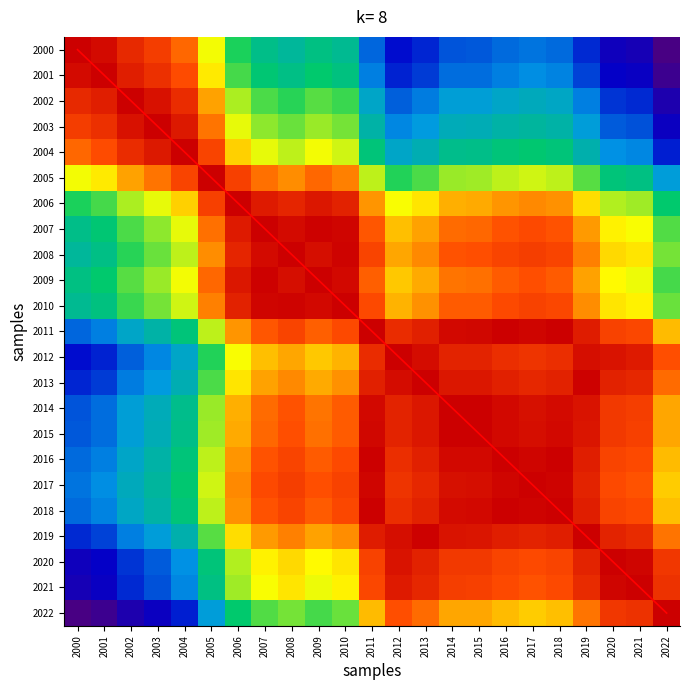

At how many categories does at least one series exceed 12?

10